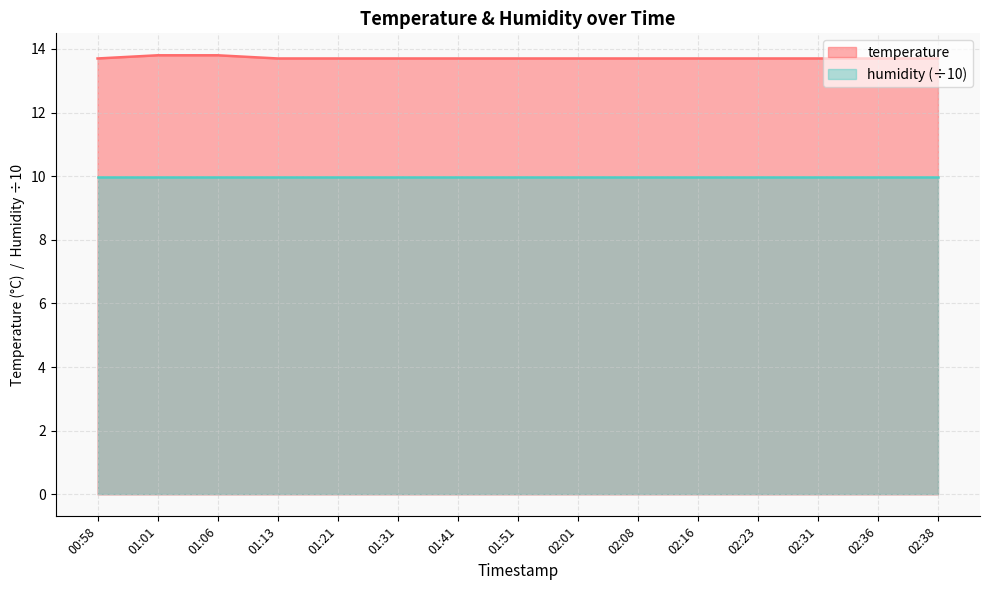

Is it true that the value at 02:23 is 8.4?

False